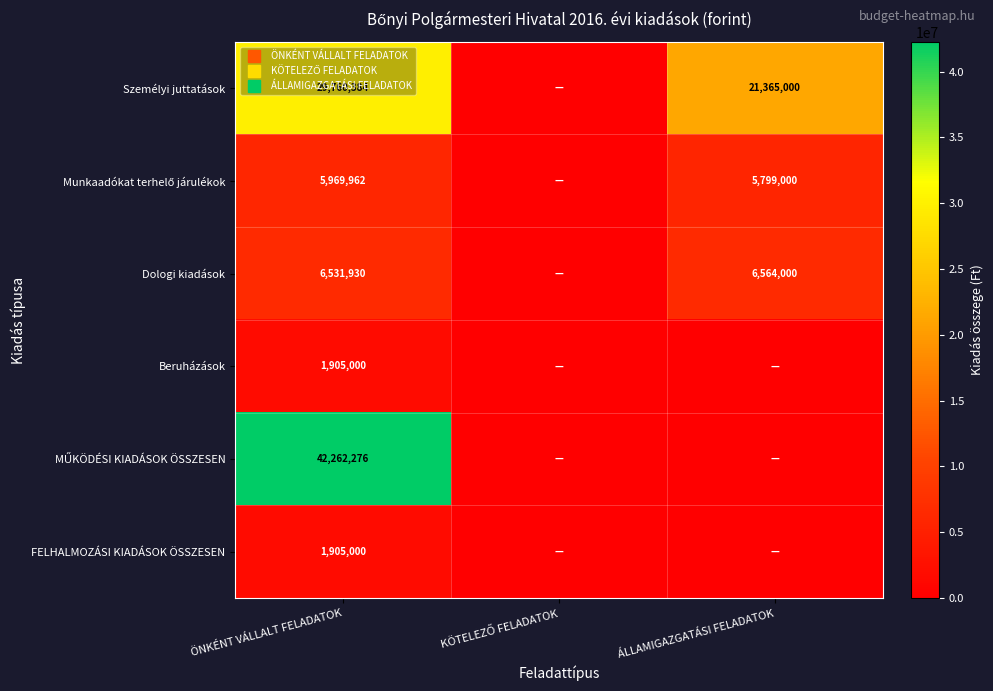

How many values in the FELHALMOZÁSI KIADÁSOK ÖSSZESEN series exceed 0?

1